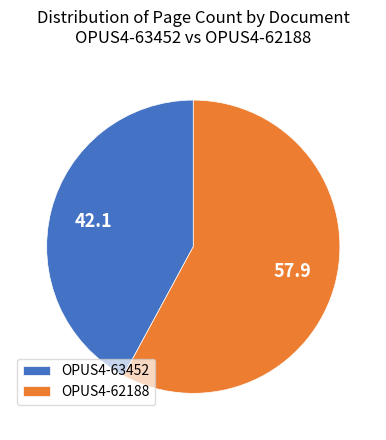

Combined, do OPUS4-62188 and OPUS4-63452 account for over 50%?

Yes